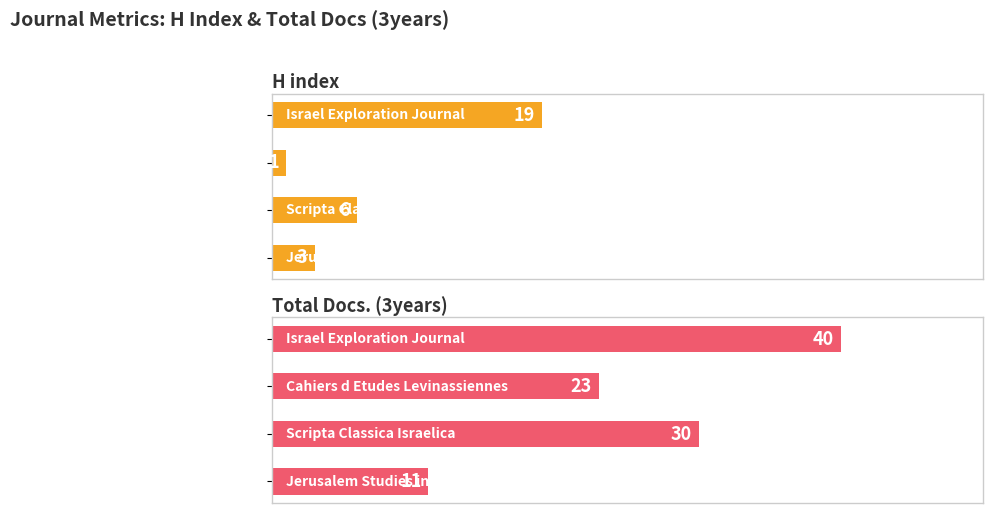

How many values in the H index series exceed 6?

1